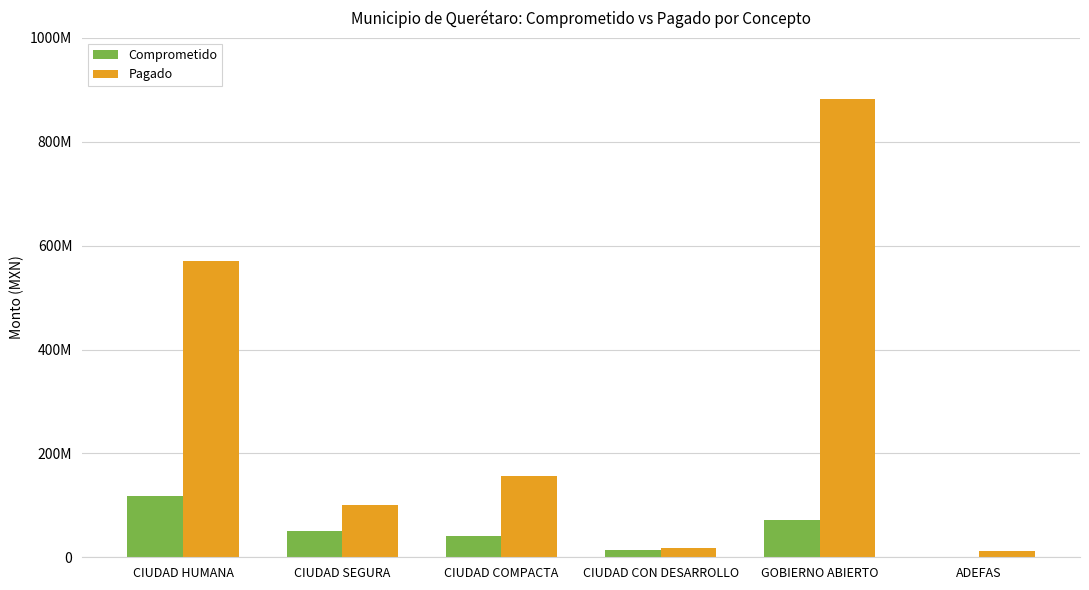

What is the difference between the highest and lowest values at CIUDAD CON DESARROLLO?

4175894.0